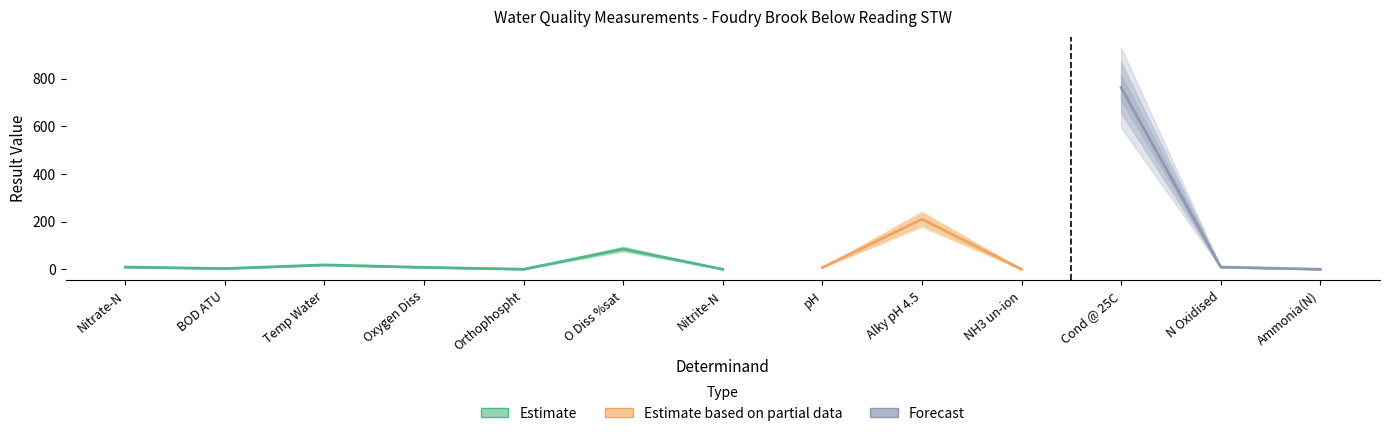

Does the chart have visible grid lines?

No